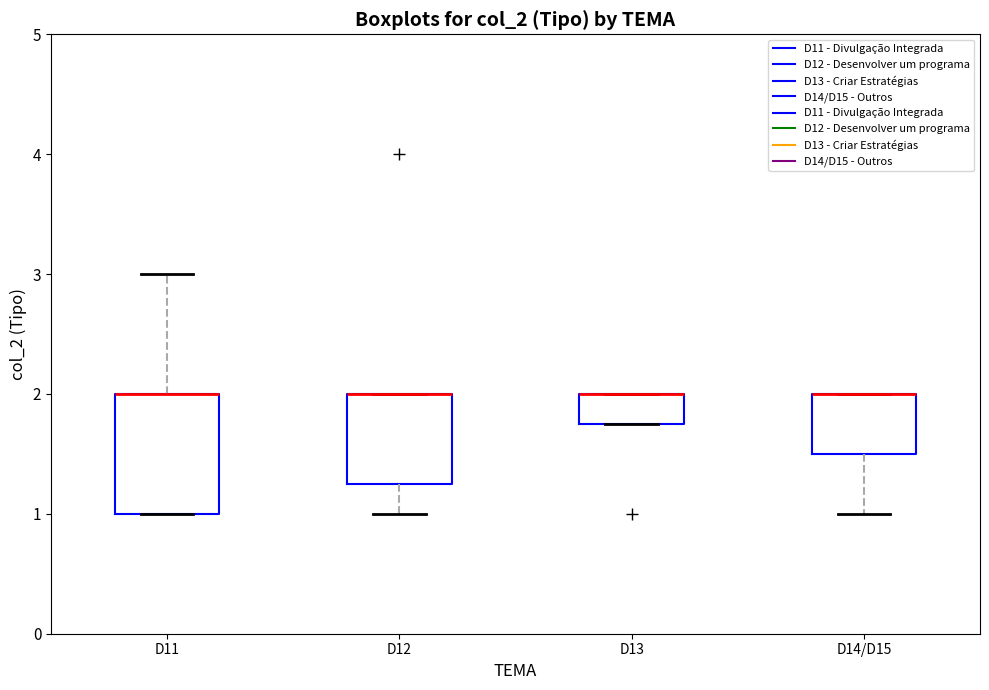

Comparing the boxes themselves (not the whiskers), which one is the tallest?

D11